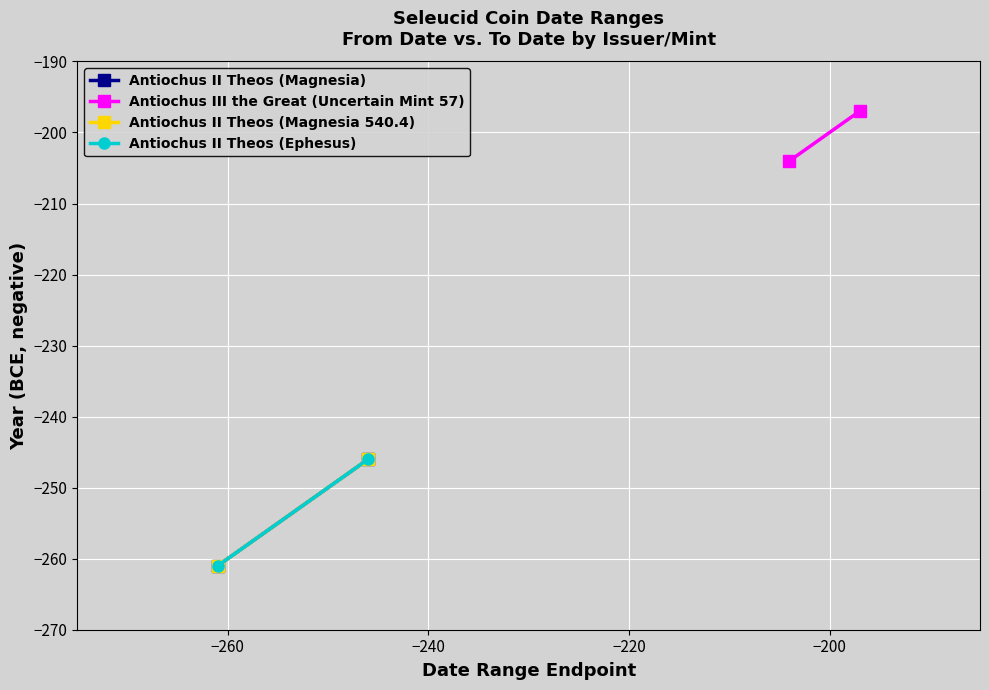

Which series has the largest total across all categories?

Antiochus III the Great (Uncertain Mint 57)